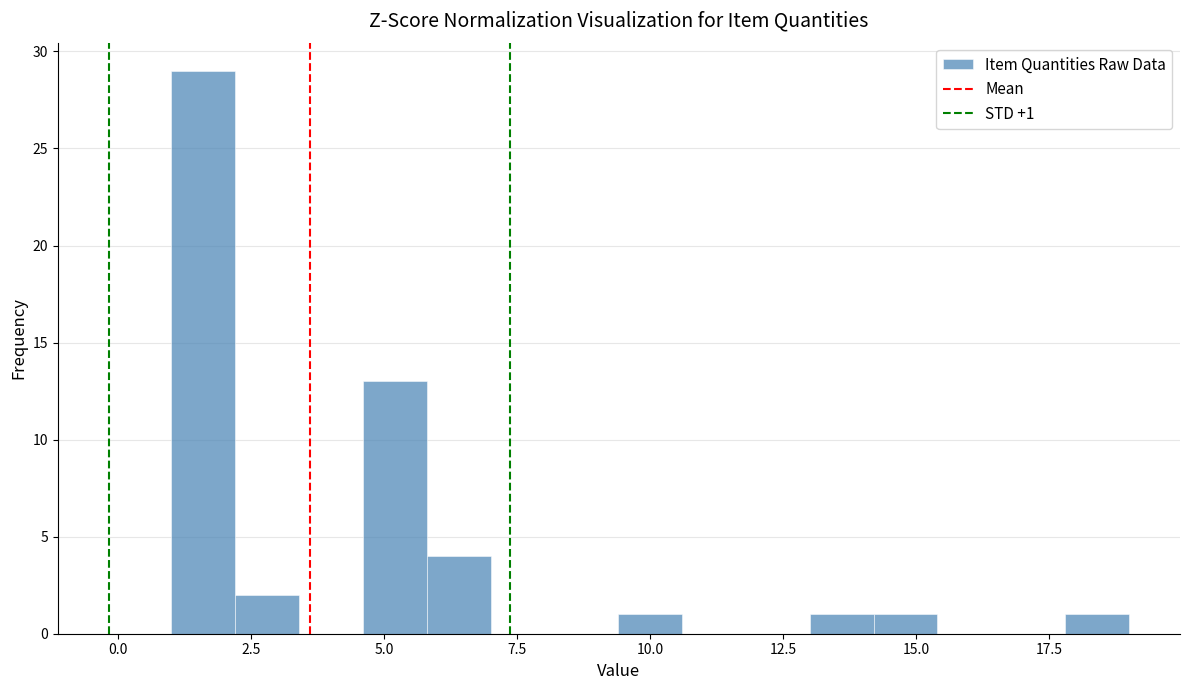

Read against the x-axis, roughly where is the centre of the tallest bar?

1.5